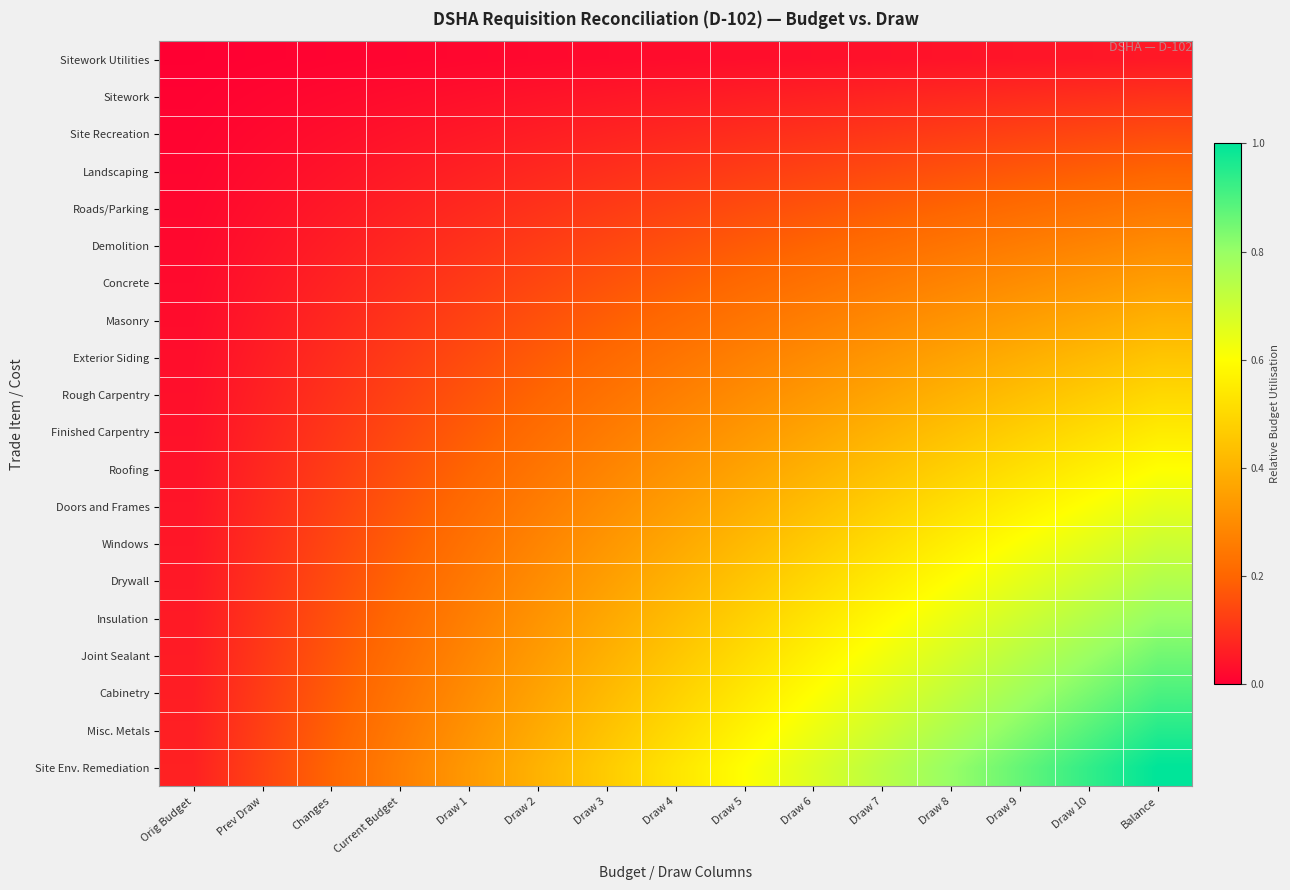

Which series has the largest total across all categories?

Site Env. Remediation